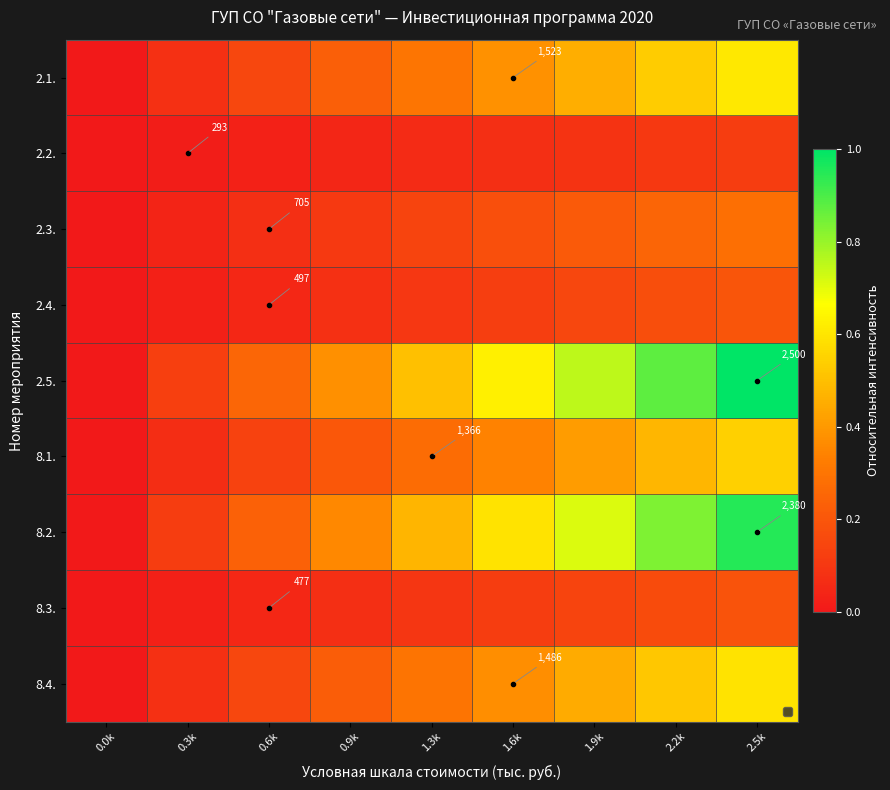

Where is 2.1. nearest to the value 0?

0.0k